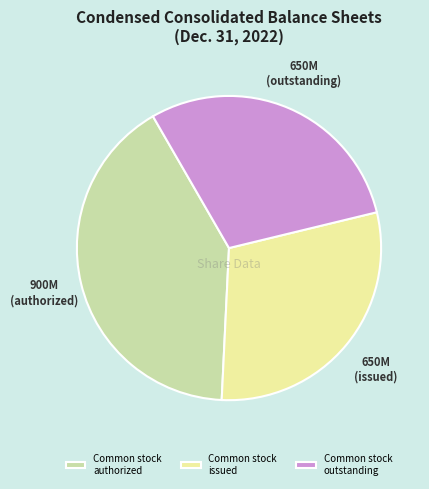

Does Common stock outstanding account for over 50% of the chart?

No